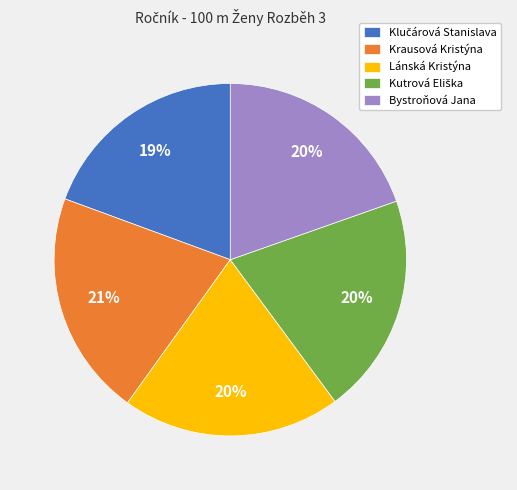

Combined, do Krausová Kristýna and Bystroňová Jana account for over 50%?

No